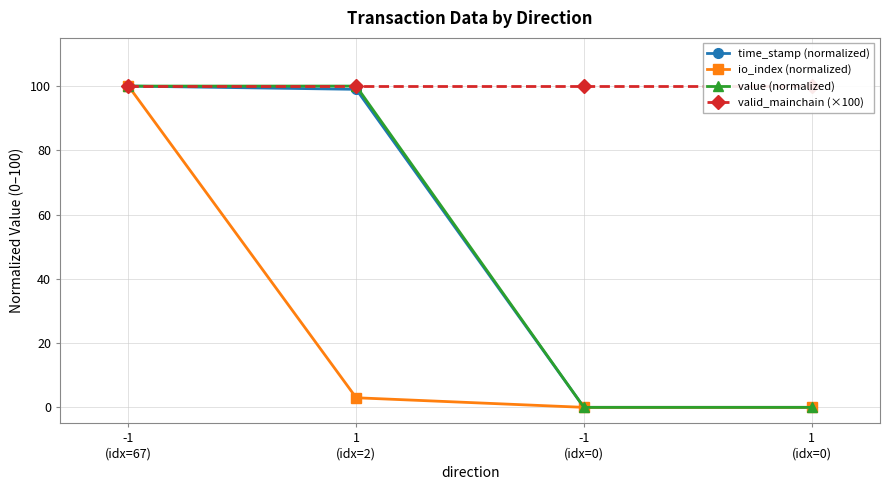

What is the label of the 3rd point from the left?

-1
(idx=0)